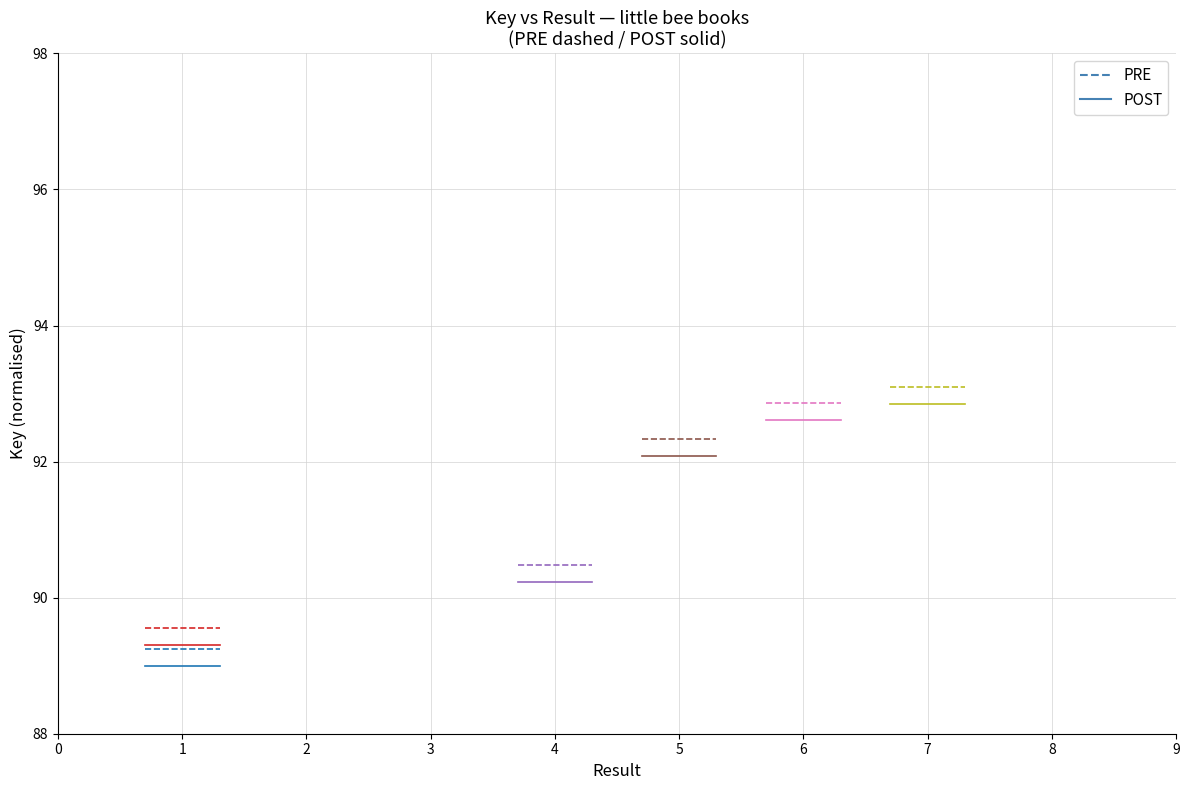

What is the sum of all PRE values?

267.8